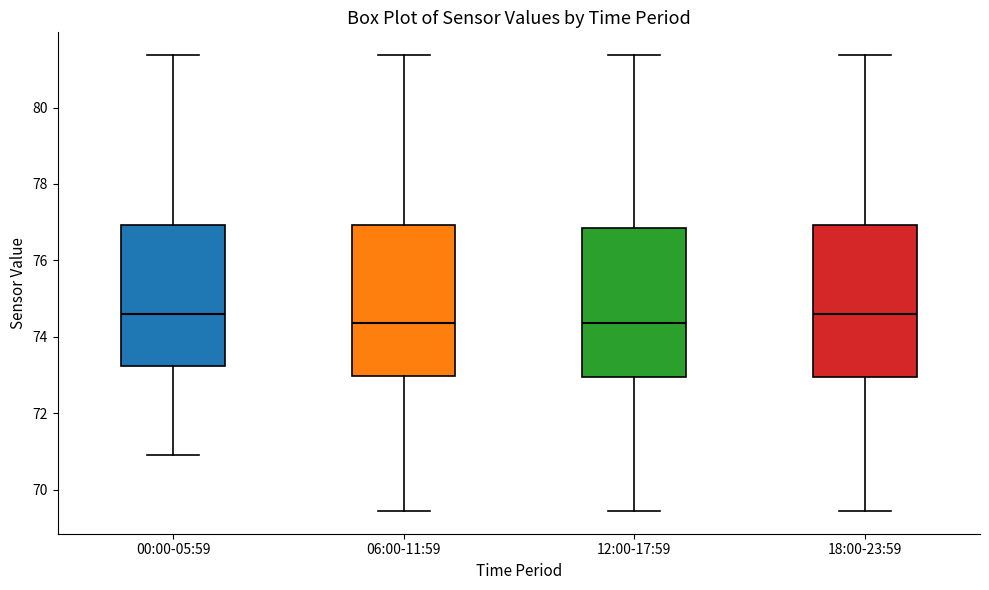

Reading left to right, transcribe this box plot: for each box, give where its median line is, the range the box spans, and where its two whiskers end, as read against the y-axis. The values are not printed on the chart, so give them approximately, as read against the axis.

00:00-05:59: median 74.6, box 73.2 to 77.0, whiskers 71.0 to 81.4
06:00-11:59: median 74.4, box 73.0 to 77.0, whiskers 69.4 to 81.4
12:00-17:59: median 74.4, box 73.0 to 76.8, whiskers 69.4 to 81.4
18:00-23:59: median 74.6, box 73.0 to 77.0, whiskers 69.4 to 81.4